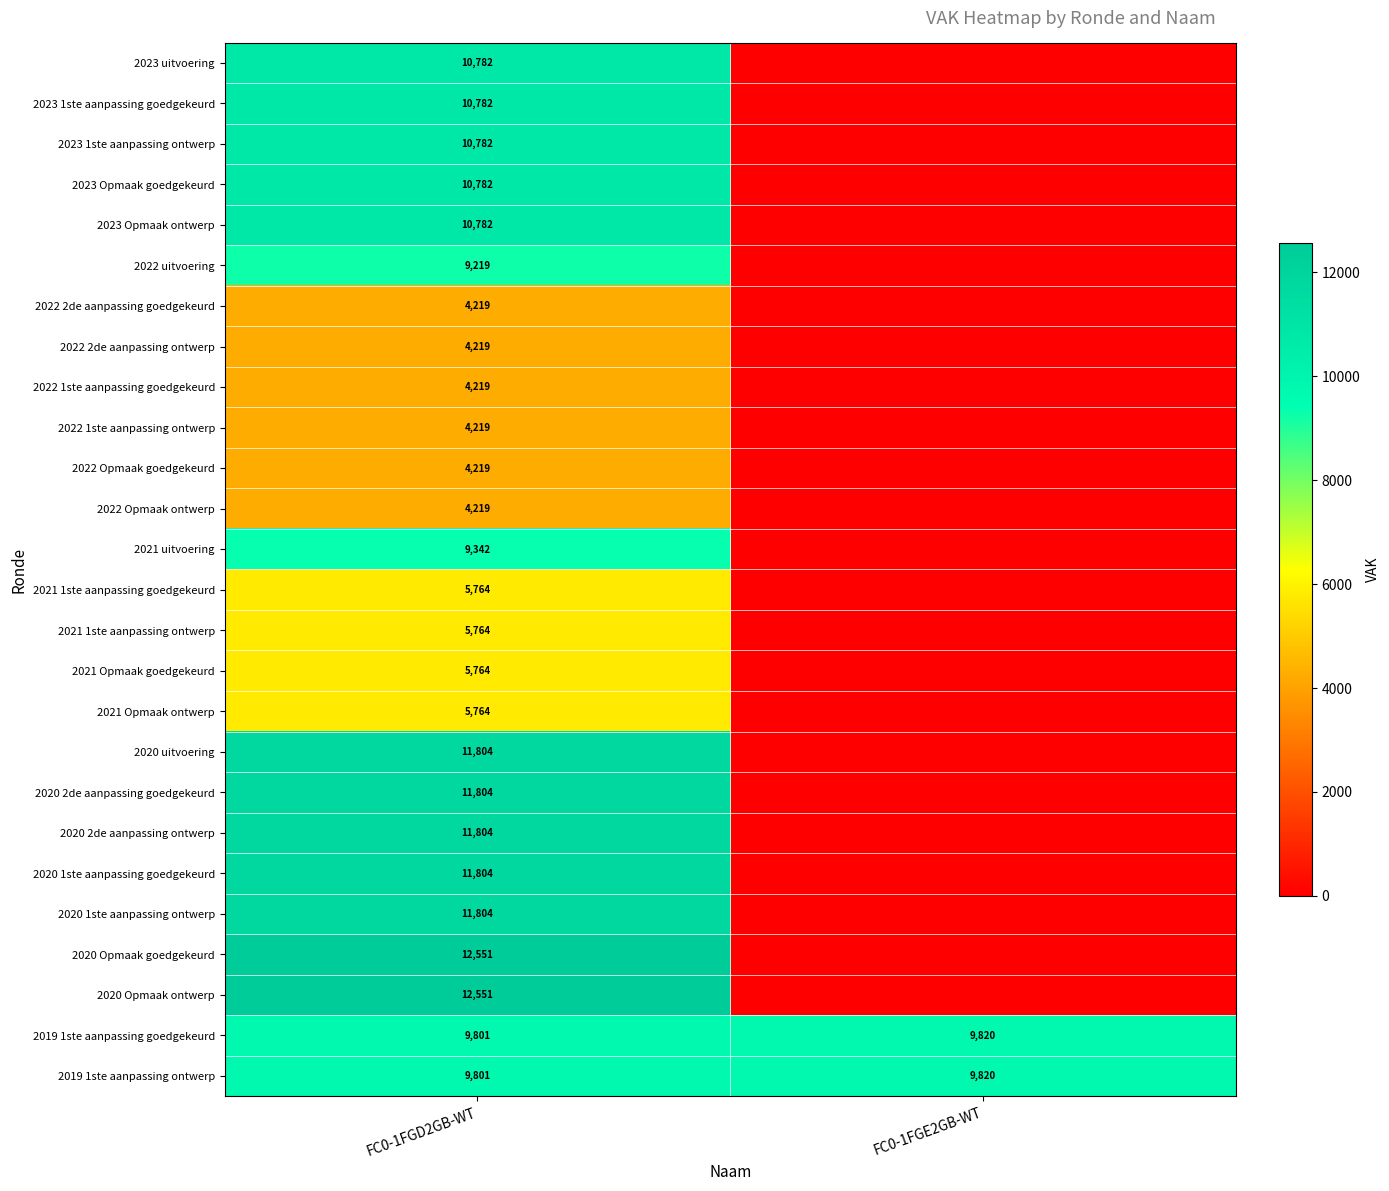

Which category has the lowest value across all series?

FC0-1FGE2GB-WT